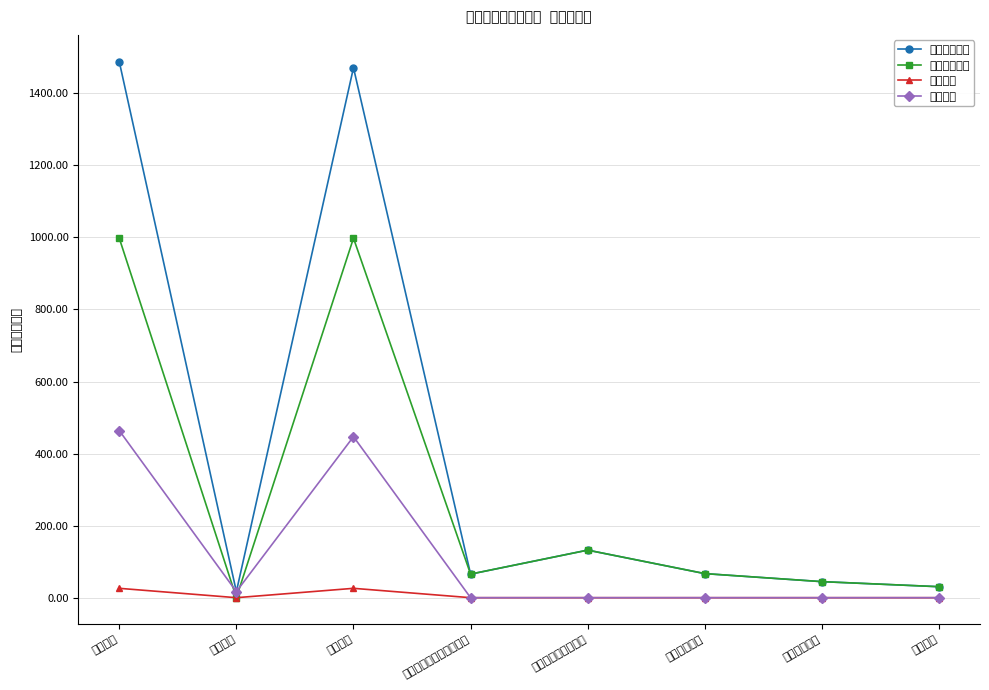

What is the minimum value for 本年收入合计?

16.9